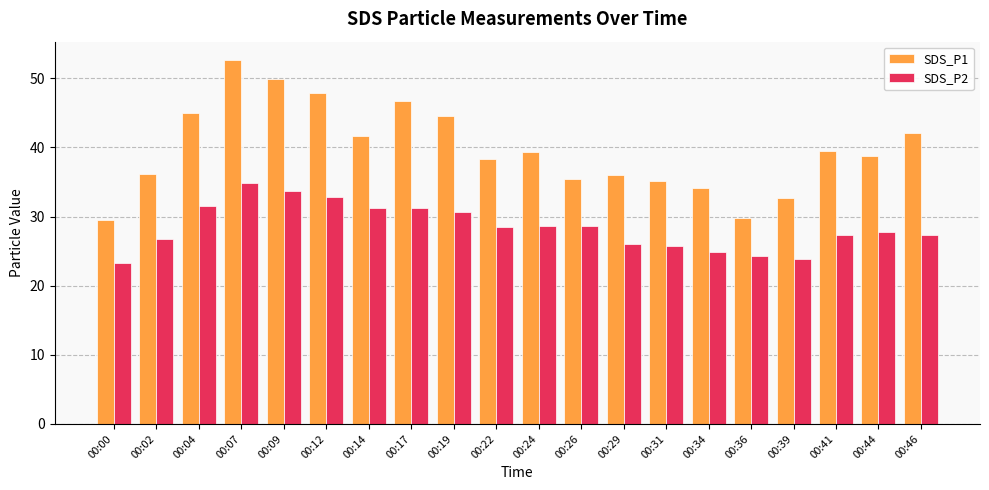

What is the maximum value for SDS_P1?

52.7